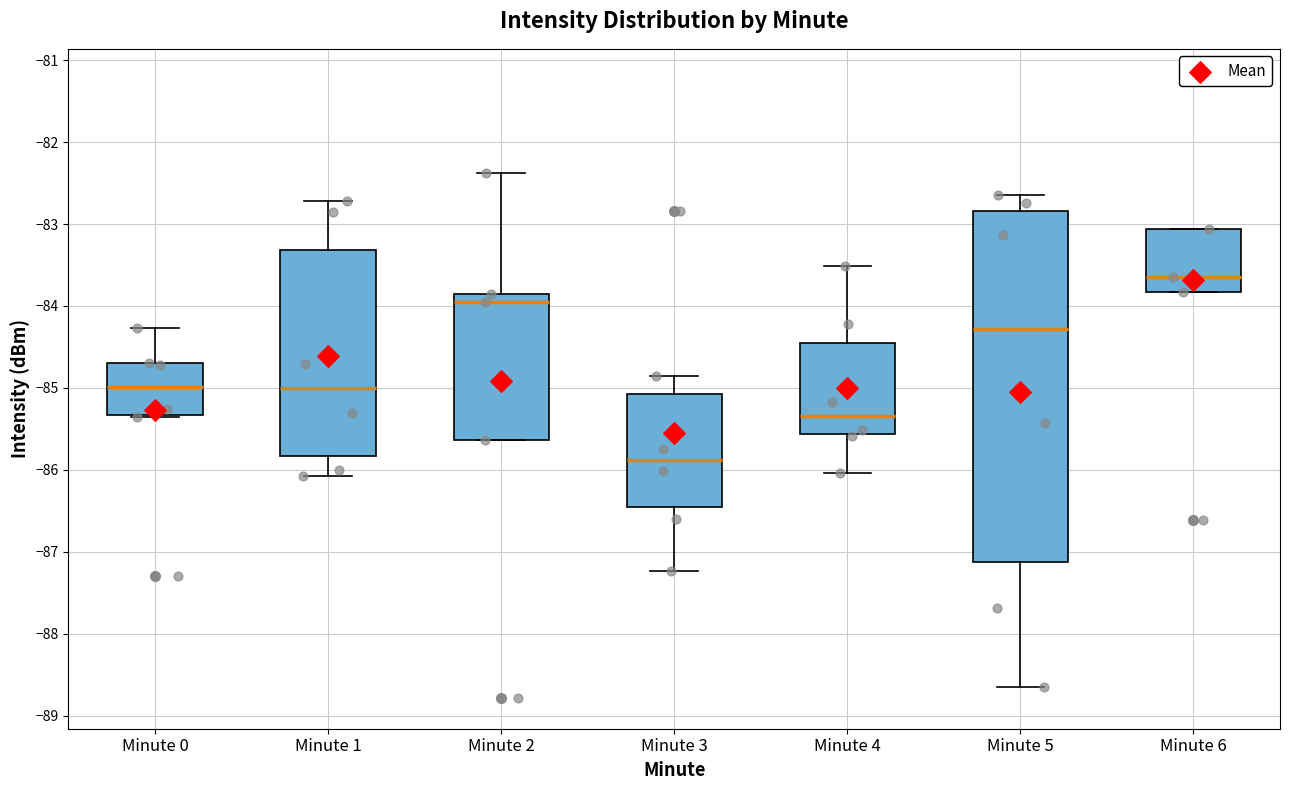

Reading left to right, read every box against the y-axis: the position of its median line, the range the box covers, and the ends of its whiskers. The values are not printed on the chart, so give them approximately, as read against the axis.

Minute 0: median -85.0, box -85.3 to -84.7, whiskers -85.4 to -84.3
Minute 1: median -85.0, box -85.8 to -83.3, whiskers -86.1 to -82.7
Minute 2: median -83.9, box -85.6 to -83.8, whiskers -85.6 to -82.4
Minute 3: median -85.9, box -86.5 to -85.1, whiskers -87.2 to -84.8
Minute 4: median -85.3, box -85.6 to -84.5, whiskers -86.0 to -83.5
Minute 5: median -84.3, box -87.1 to -82.8, whiskers -88.6 to -82.6
Minute 6: median -83.6, box -83.8 to -83.1, whiskers -83.8 to -83.1